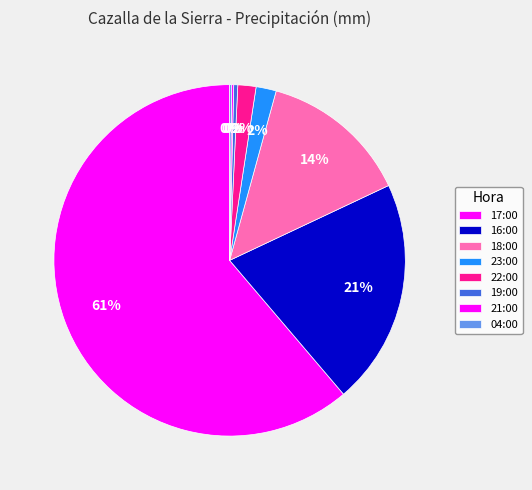

Between 23:00 and 16:00, which is larger?

16:00